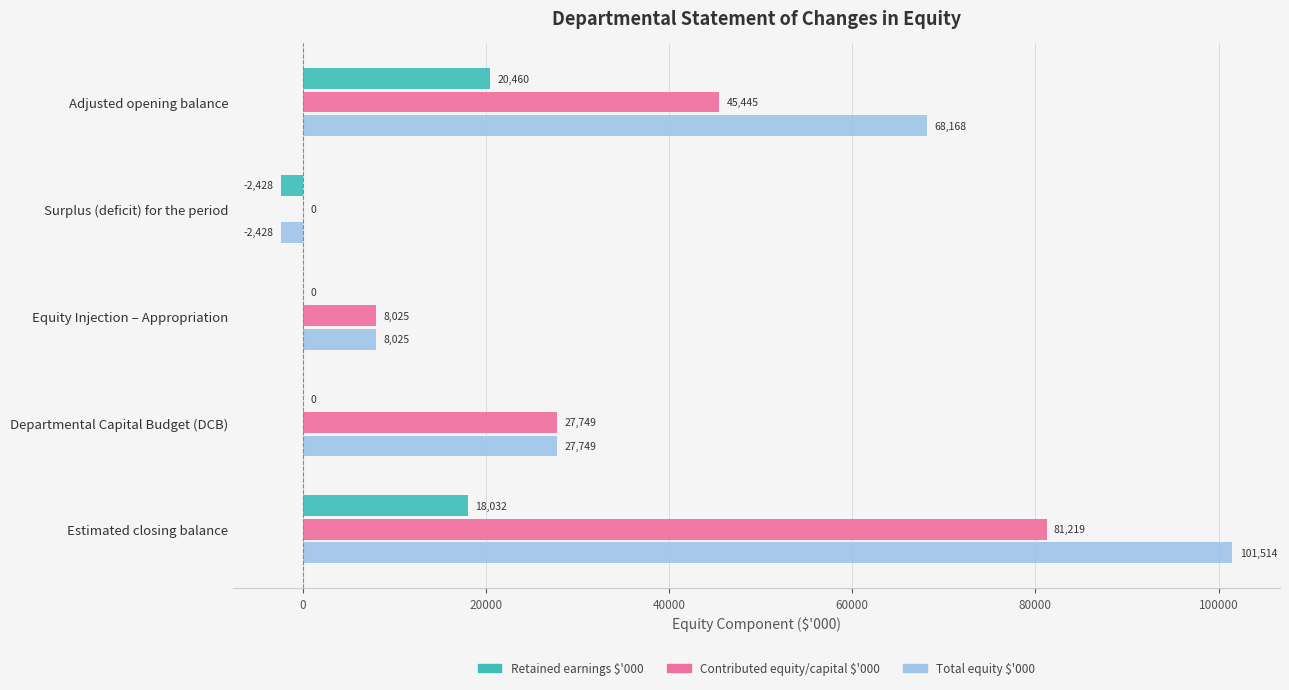

Which series has the largest total across all categories?

Total equity $'000